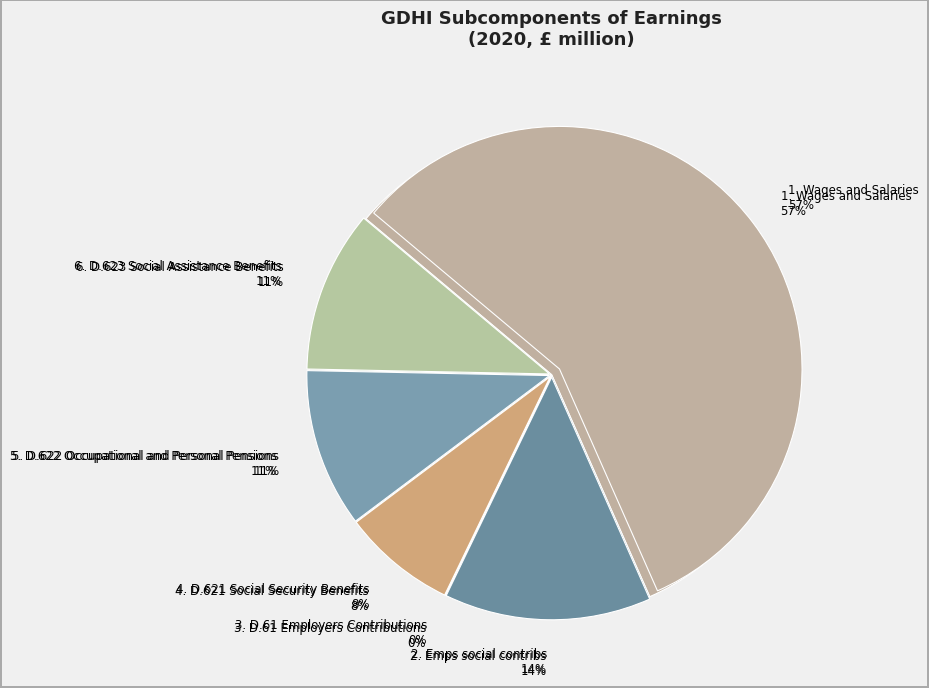

Is it true that Wages and Salaries is 69% of the pie?

False